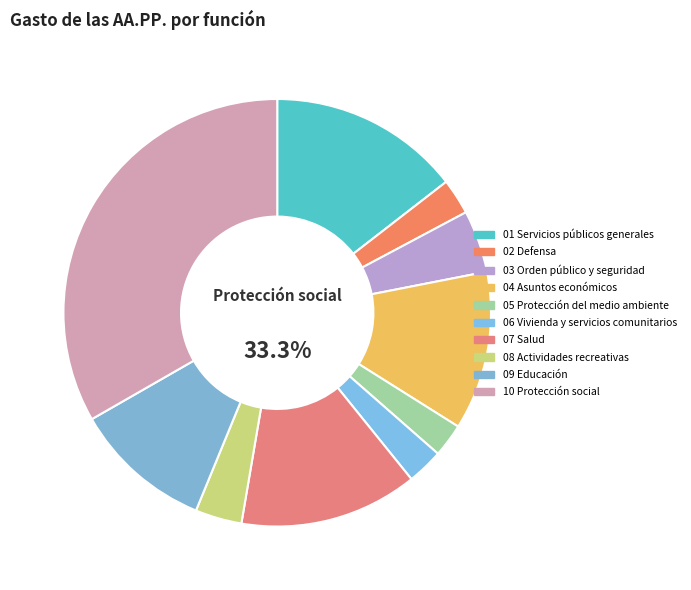

To the nearest percent, what is the combined percentage of 01 Servicios públicos generales and 09 Educación?

25%